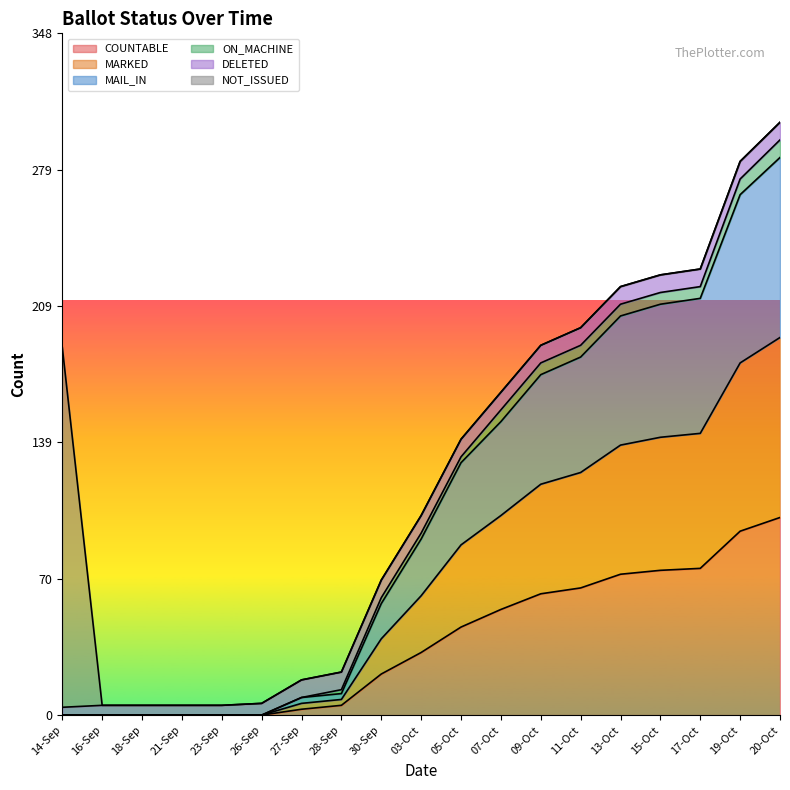

Which category has the lowest value across all series?

14-Sep